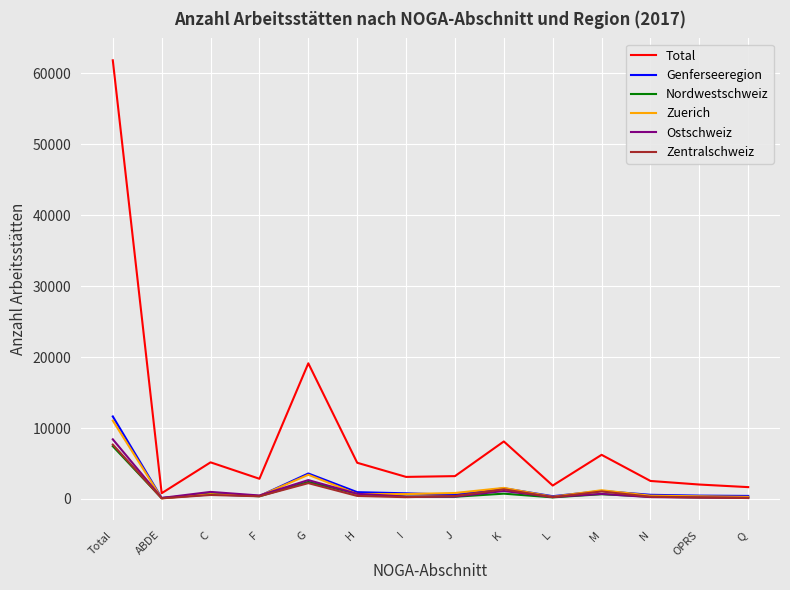

Which series has the largest range (max minus min)?

Total